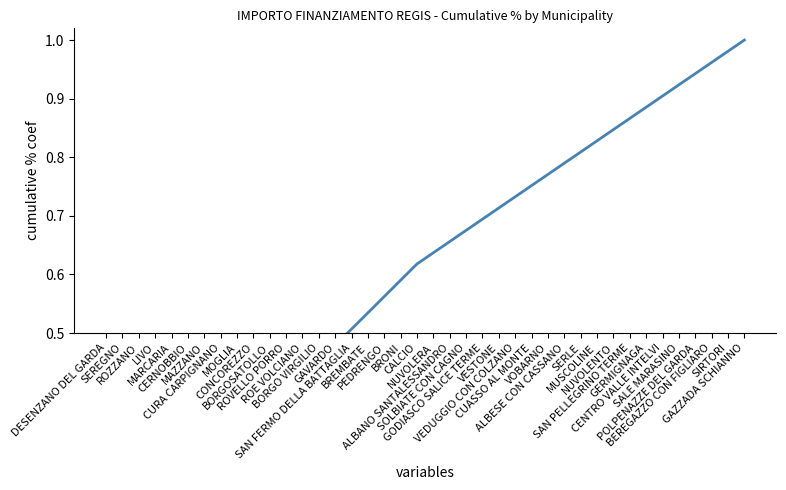

Which label corresponds to the smallest value in the chart?

DESENZANO DEL GARDA